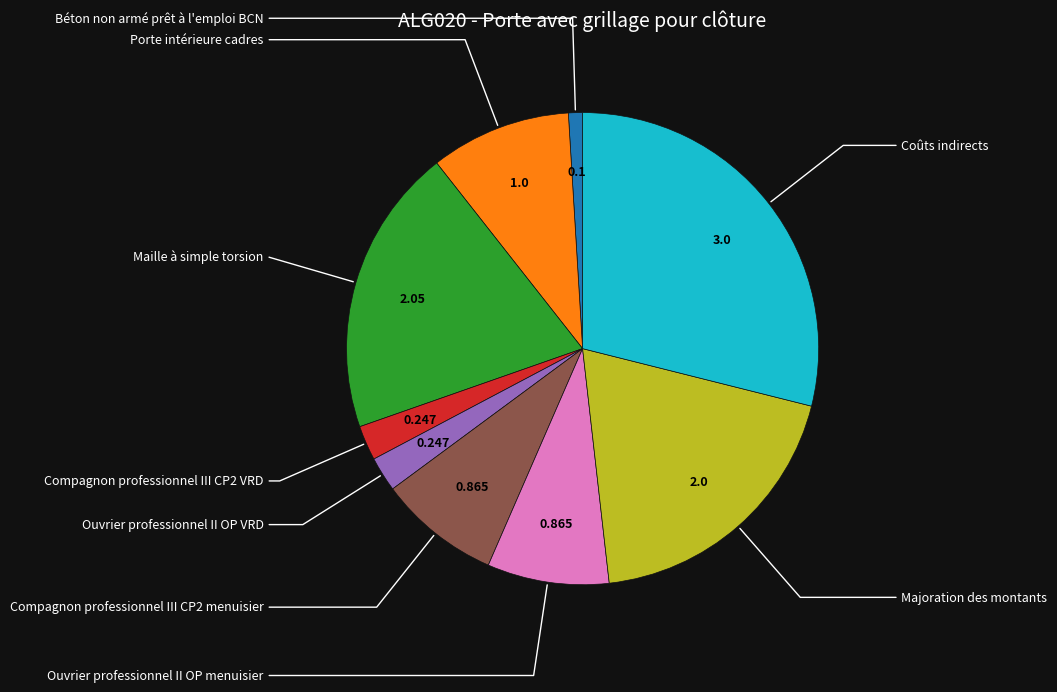

Is there a majority slice in this chart?

No